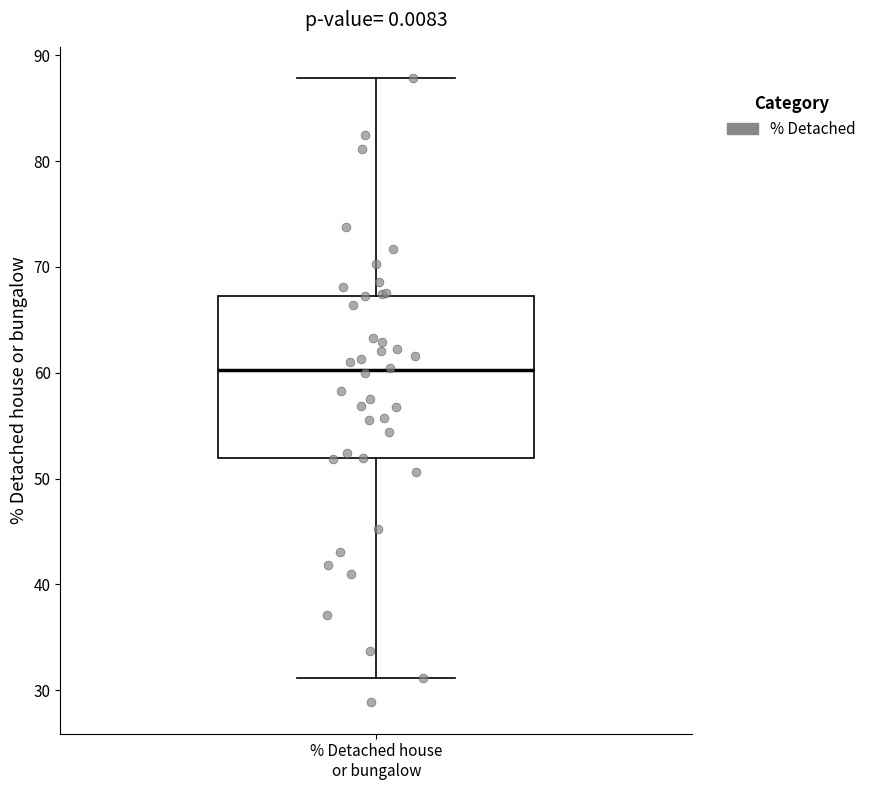

Read this box plot against the y-axis: the position of the median line, the range covered by the box, and the ends of both whiskers. The values are not printed on the chart, so give them approximately, as read against the axis.

median 60, box 52 to 67, whiskers 31 to 88